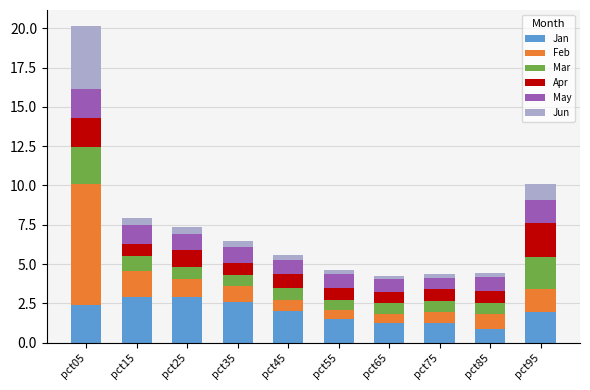

What is the minimum value for Jan?

0.9